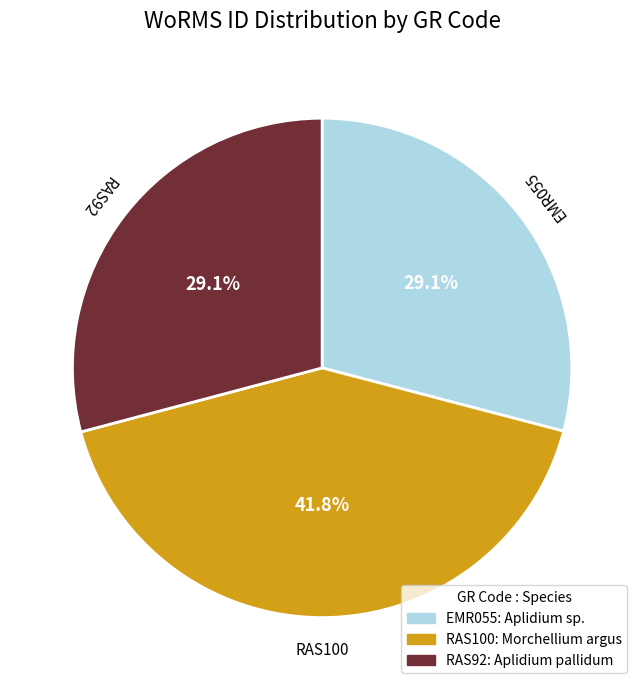

To the nearest percent, what is the difference between the largest and smallest slice percentages?

13%